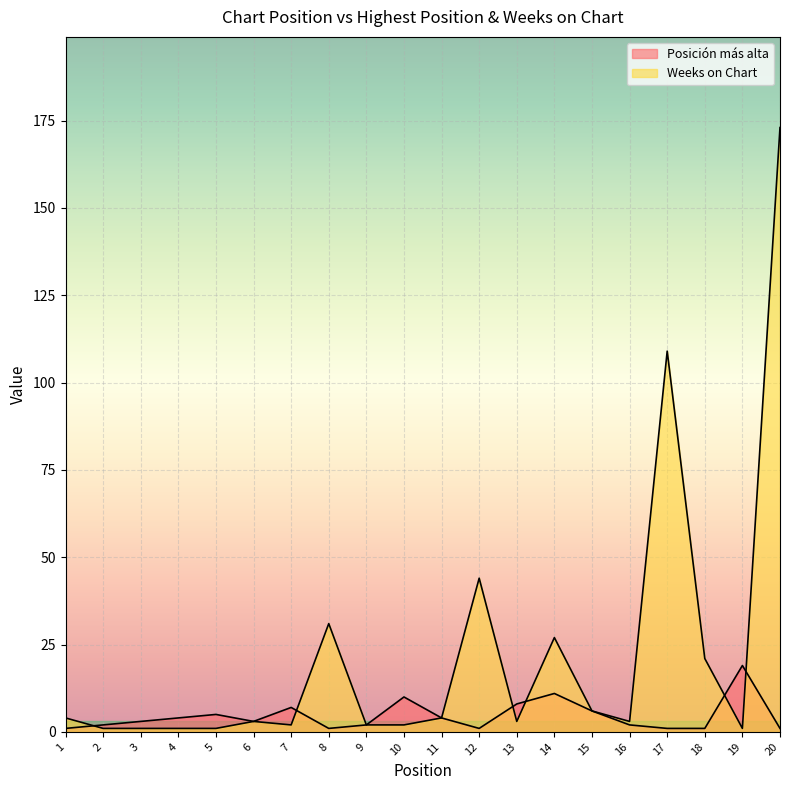

The value of Posición más alta at 5 is 5. True or false?

True